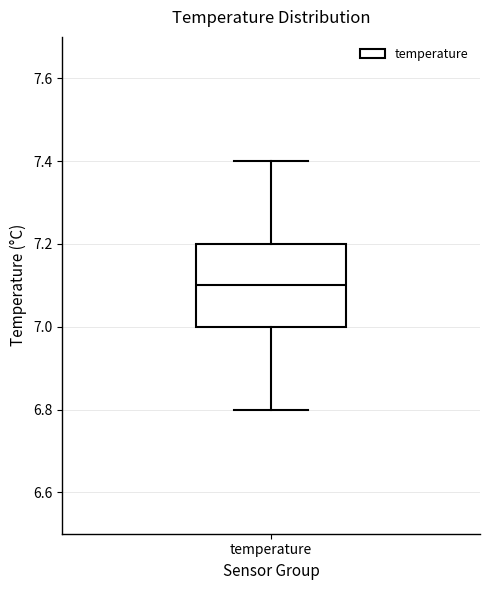

Where is the lower edge of the box for temperature on the y-axis? The values are not printed on the chart, so give them approximately, as read against the axis.

7.0